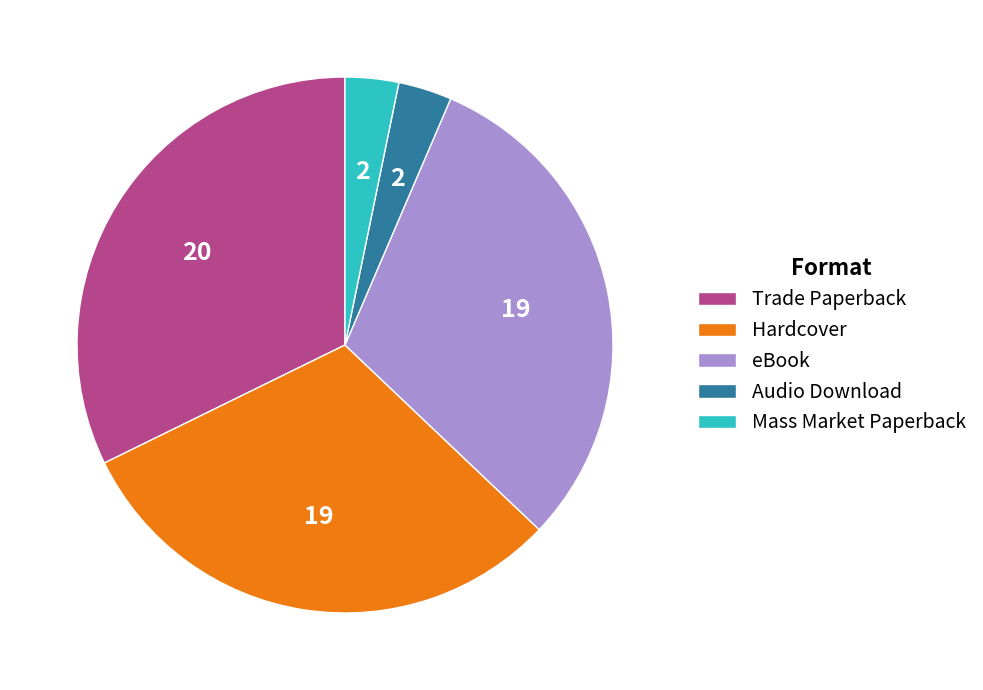

The Hardcover slice represents 23% of the pie. True or false?

False